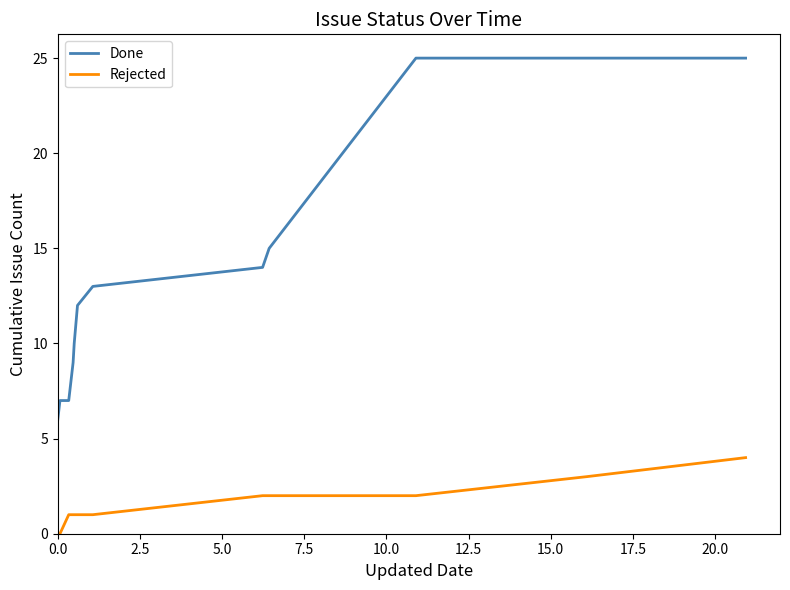

What is the greatest value displayed?

25